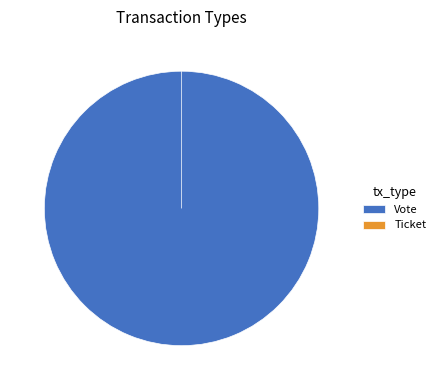

Which category has the biggest portion of the pie?

Vote